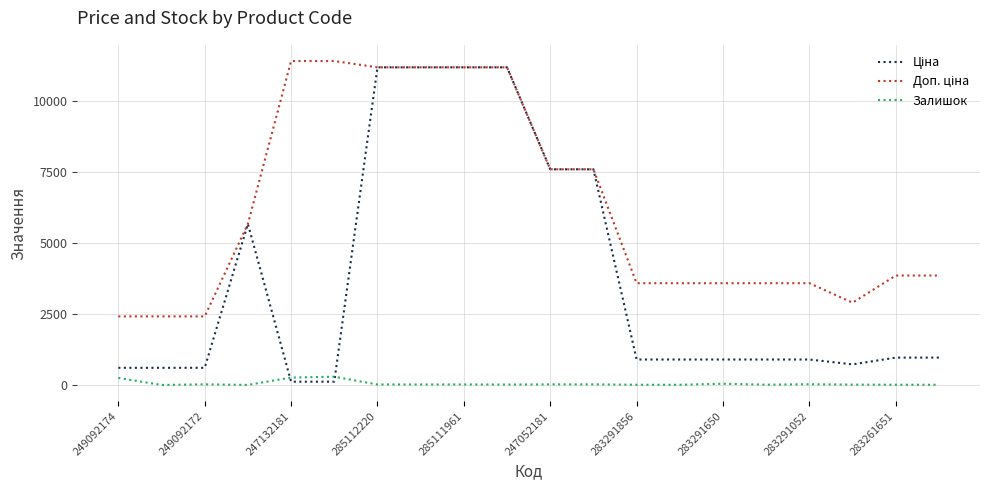

What is the greatest value displayed?

11410.0